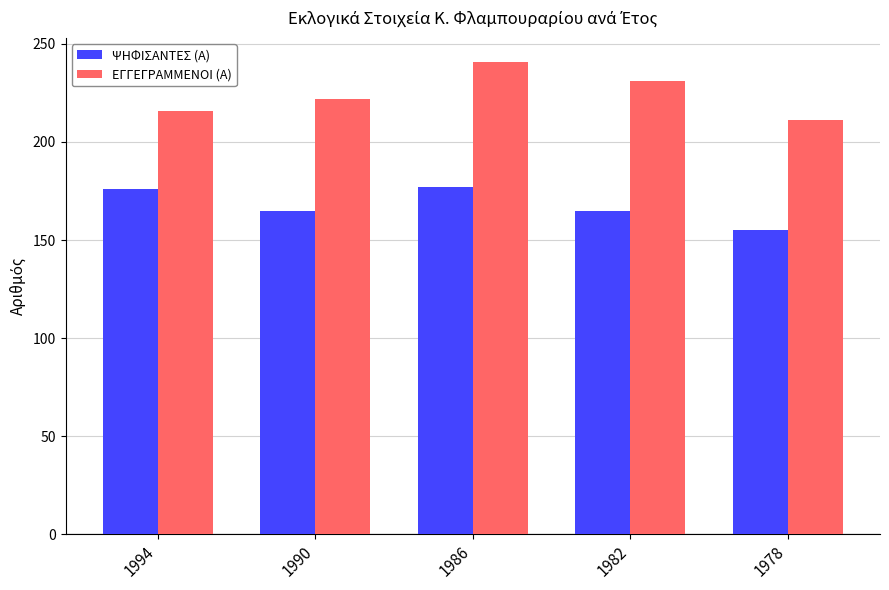

Which category has the highest value across all series?

1986